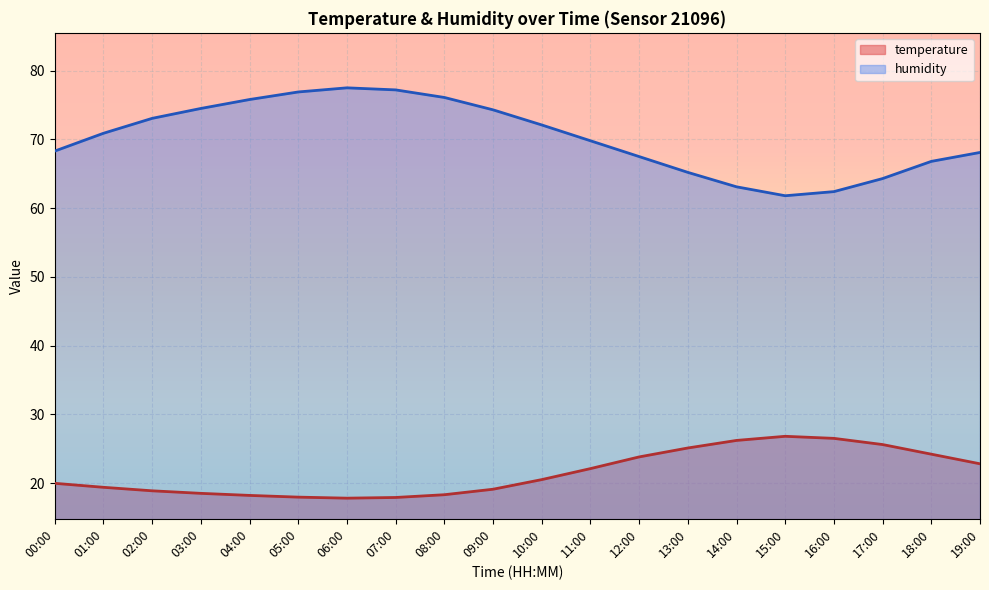

List the series in order of their peak value, lowest first.

temperature, humidity